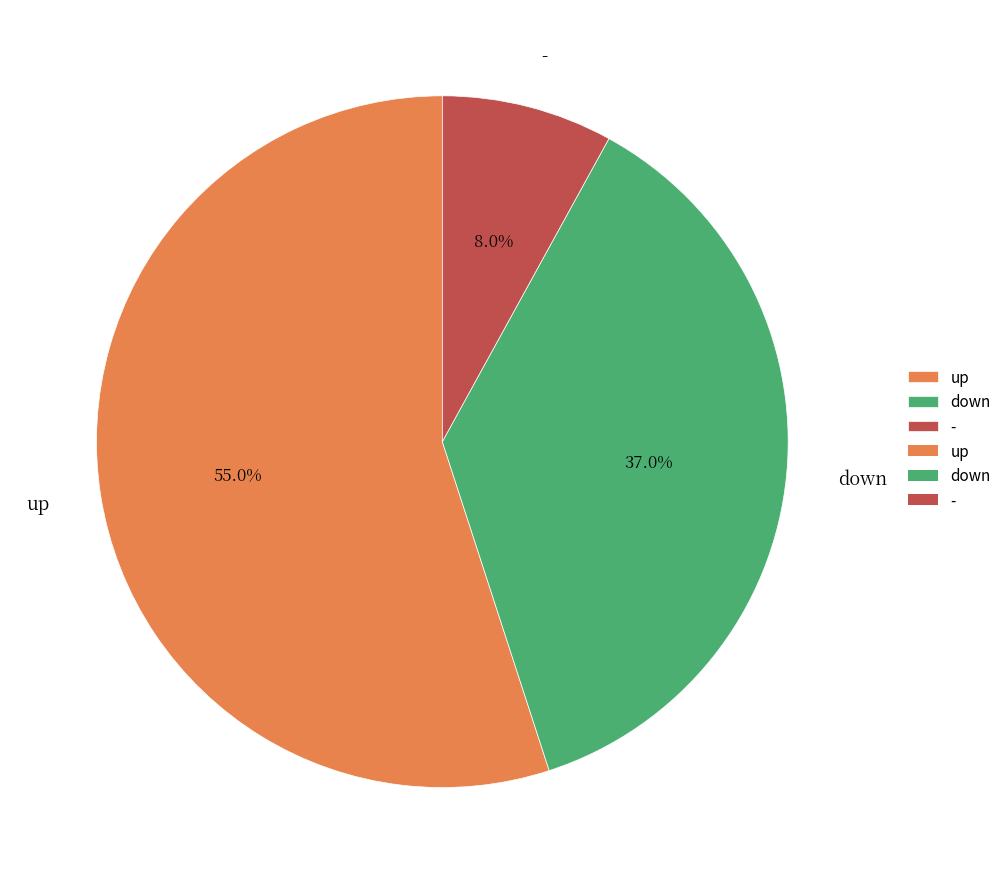

Which has a higher value, down or up?

up